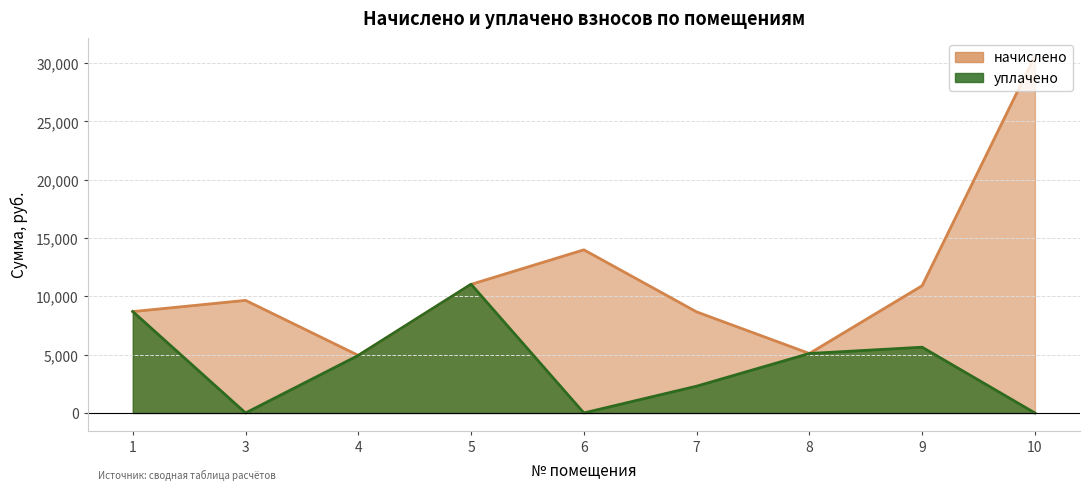

At which category is the sum across all series the highest?

10